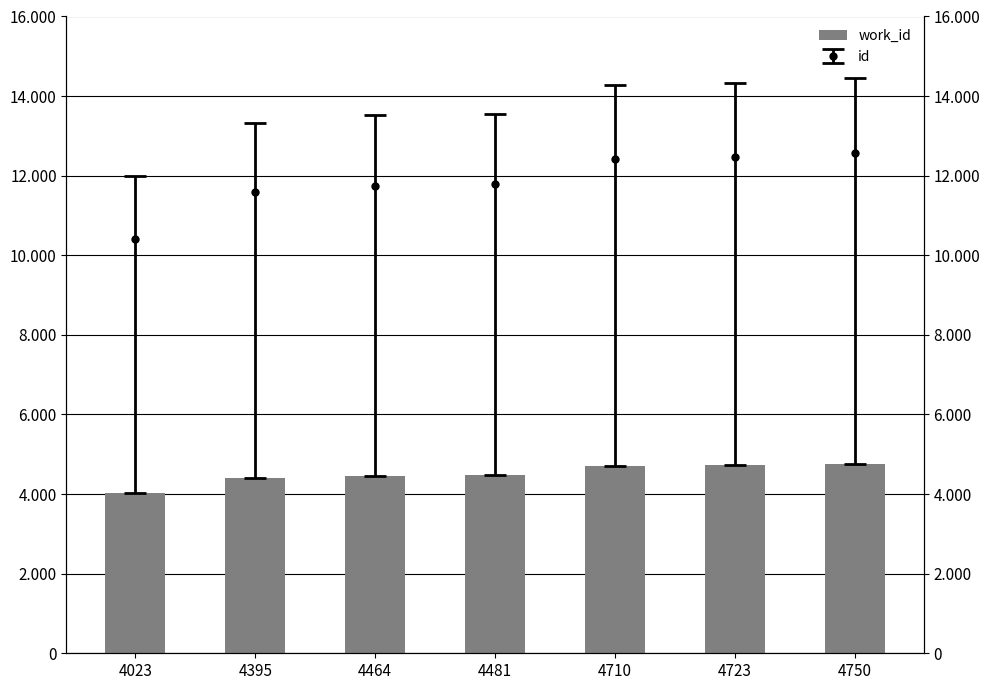

Which category has the lowest value across all series?

4023